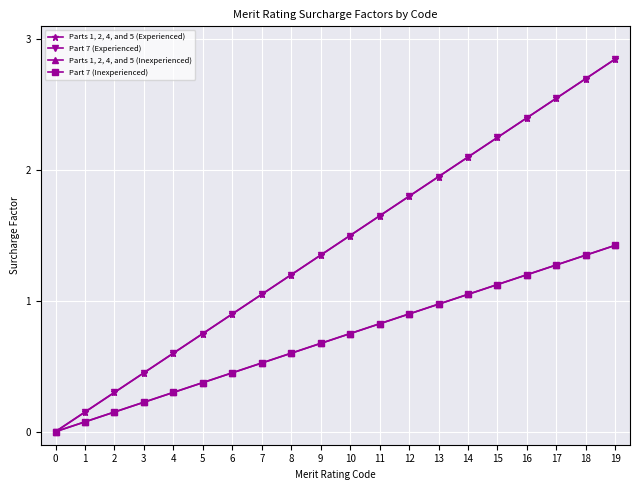

Is this an area chart (filled region under the line)?

No